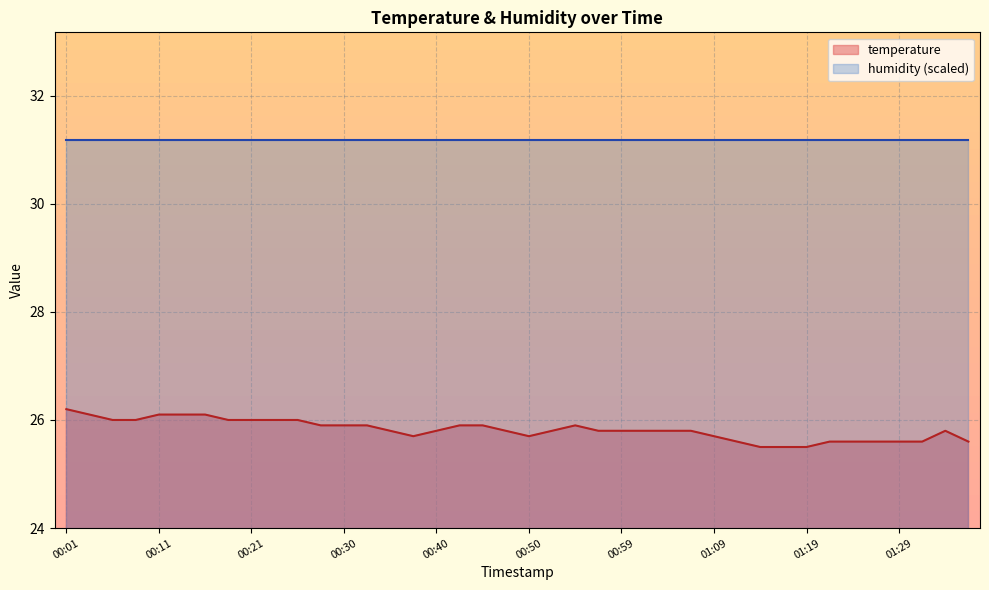

Approximately how many times larger is the value at 00:30 compared to 00:42?

1.0